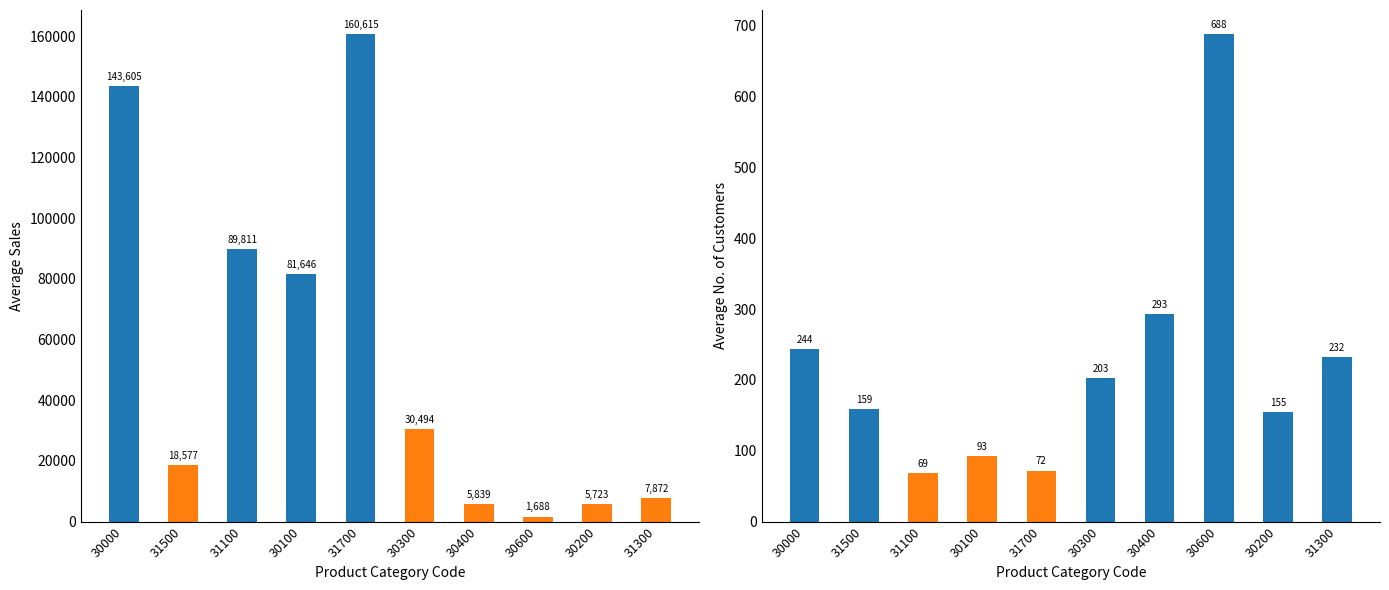

Where is Average No. of Customers nearest to the value 378?

30400